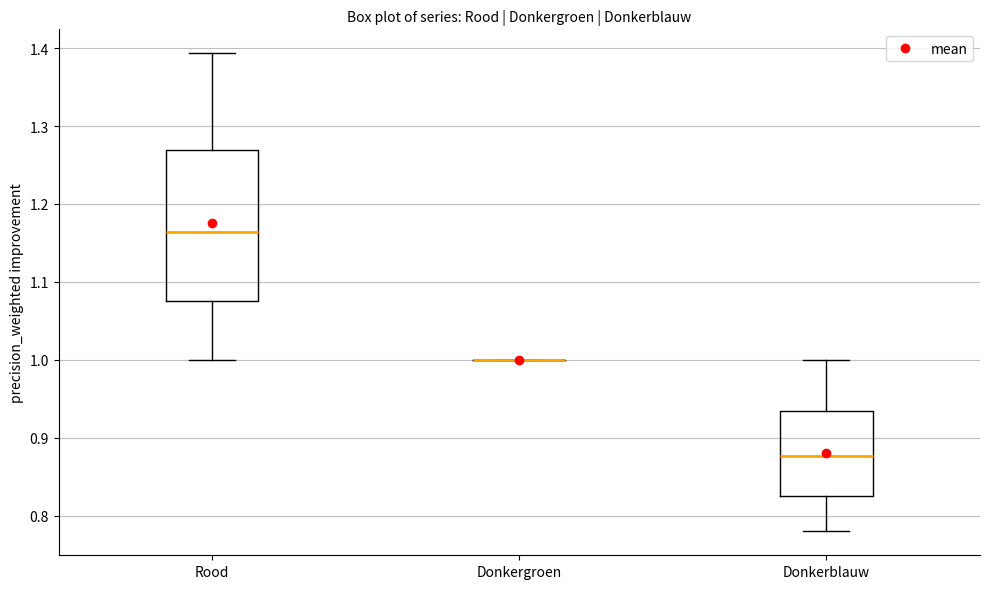

Where is the lower edge of the box for Donkerblauw on the y-axis? The values are not printed on the chart, so give them approximately, as read against the axis.

0.83